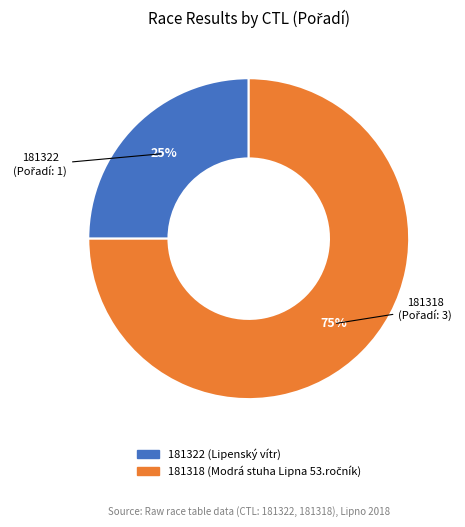

Approximately how many times larger is the value at 181322 compared to 181318?

0.3